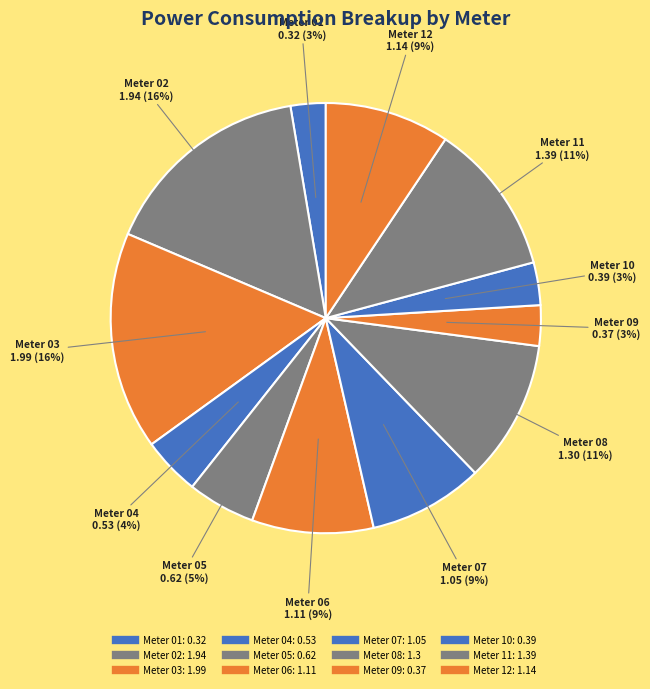

To the nearest percent, what percentage of the pie is Meter 04?

4%